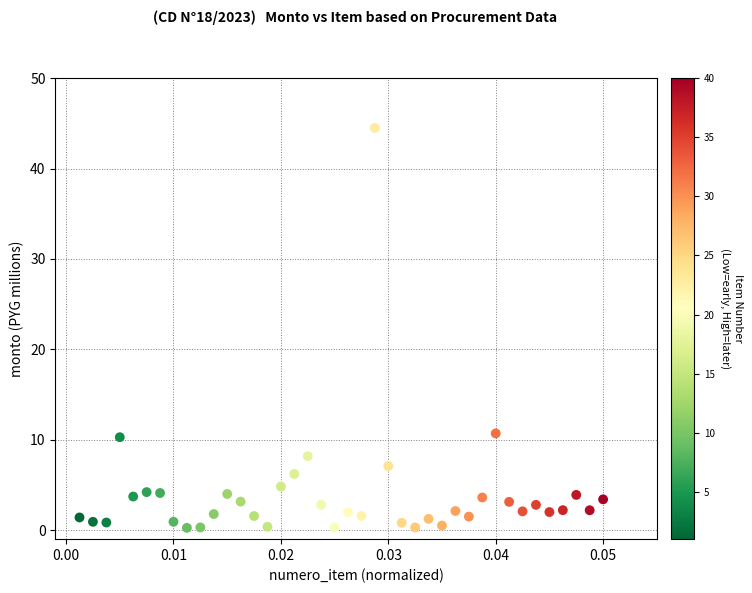

What is the range of Y values (max minus min)?

44.2